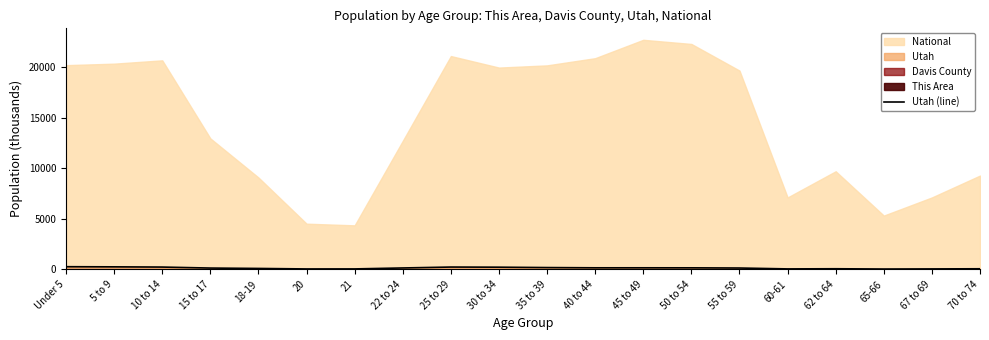

At which label is the value closest to 149?

50 to 54